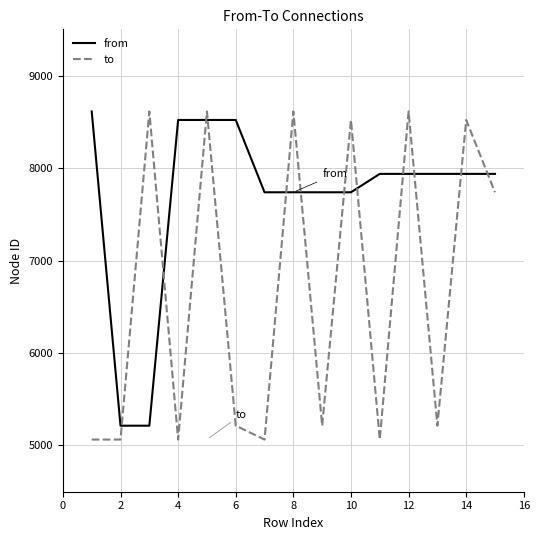

Which series has the largest total across all categories?

from